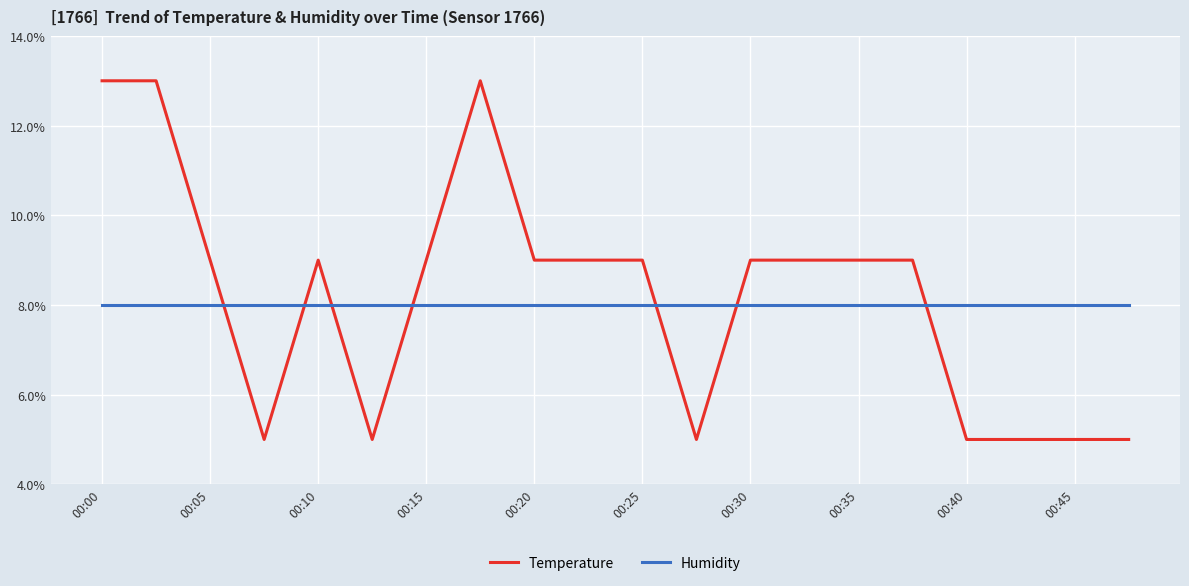

What is the maximum value shown in the chart?

13.0